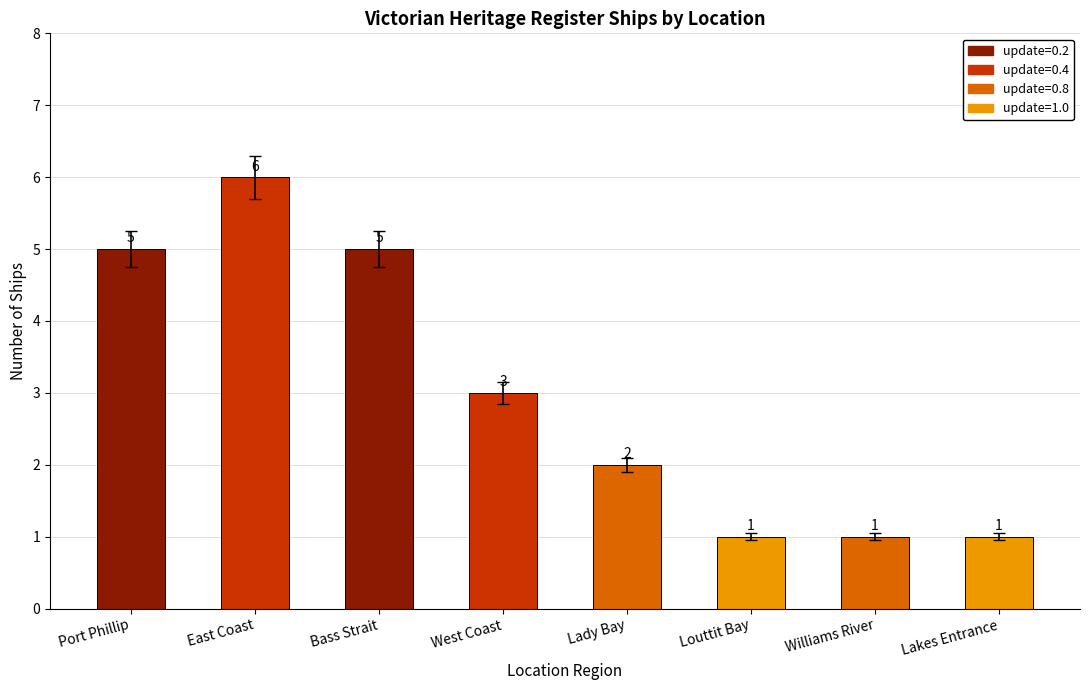

What is the label of the 3rd bar from the left?

Bass Strait